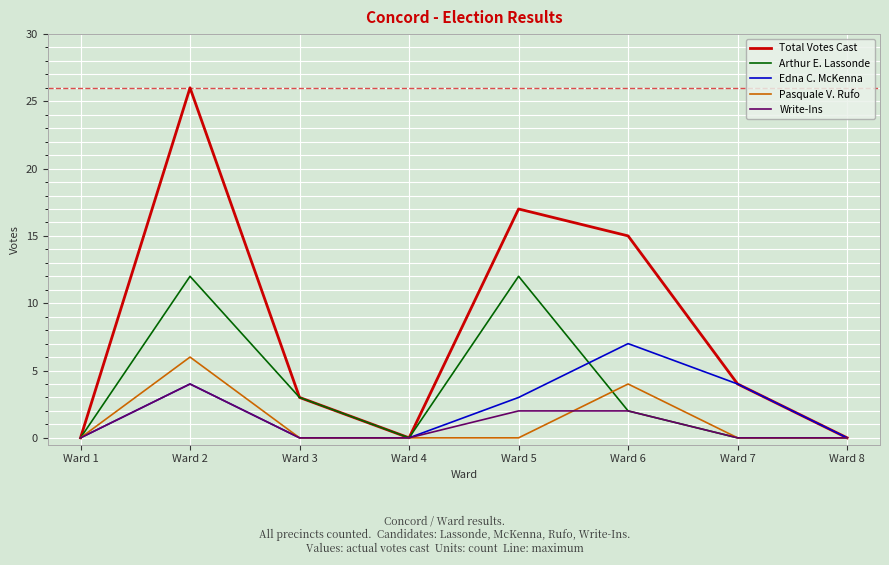

What are all the series names shown in the legend?

Total Votes Cast, Arthur E. Lassonde, Edna C. McKenna, Pasquale V. Rufo, Write-Ins